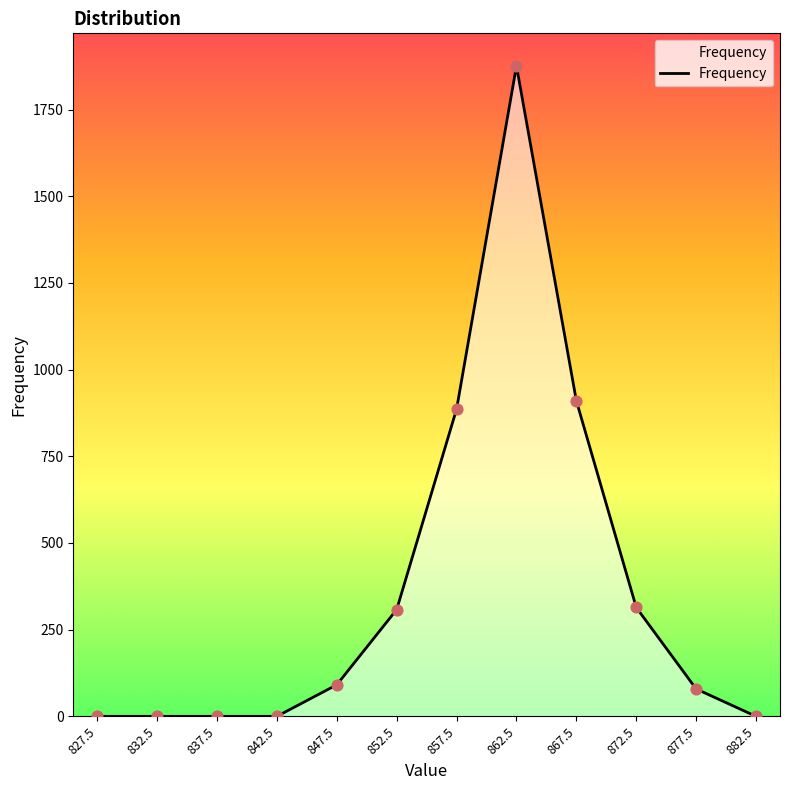

Approximately how many times larger is the value at 852.5 compared to 872.5?

1.0